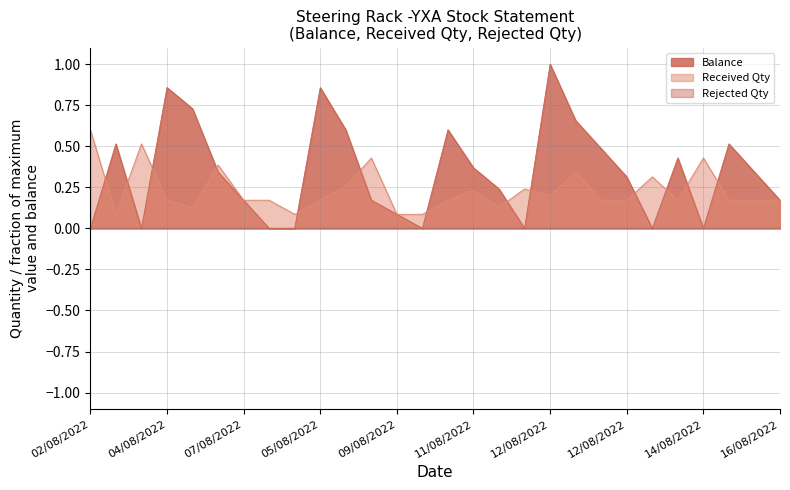

What is the label of the 21st point from the right?

05/08/2022